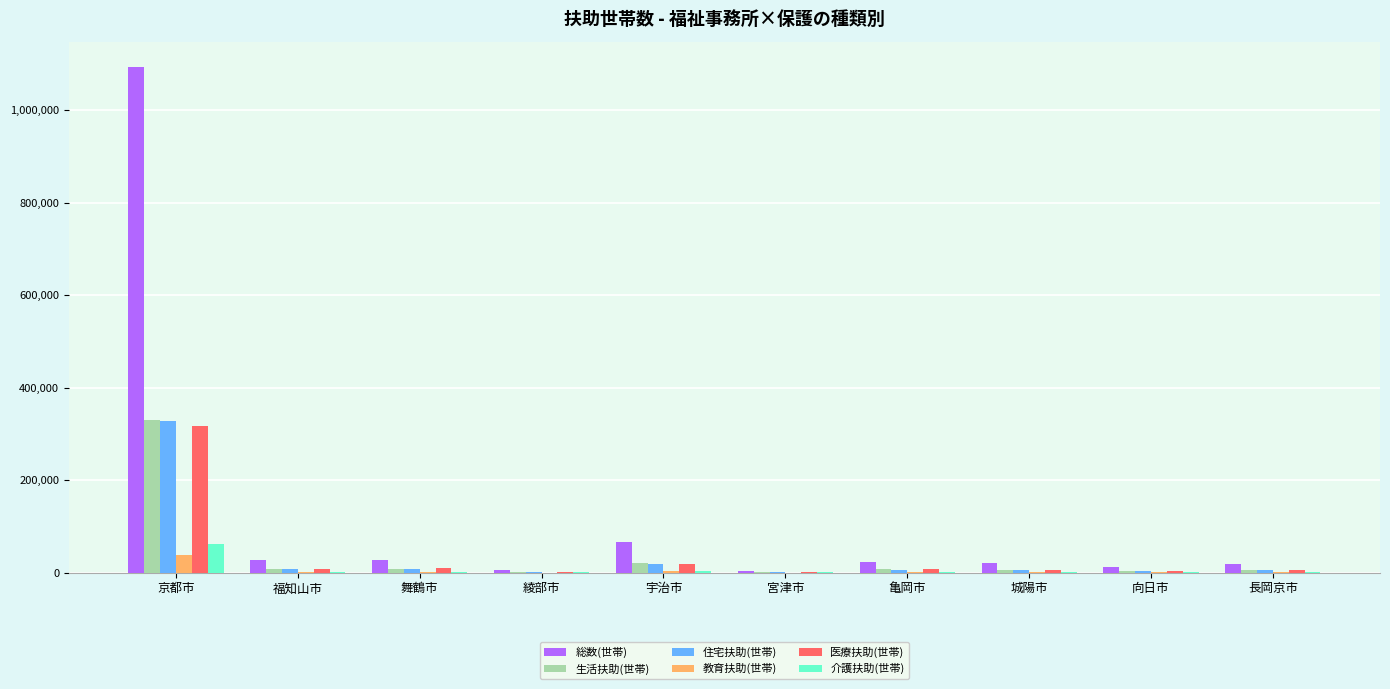

What is the average value of the 住宅扶助(世帯) series?

38450